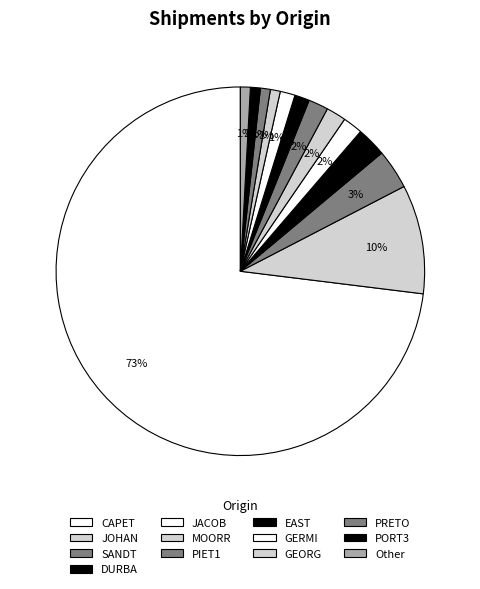

True or false: EAST accounts for 1% of the total.

True